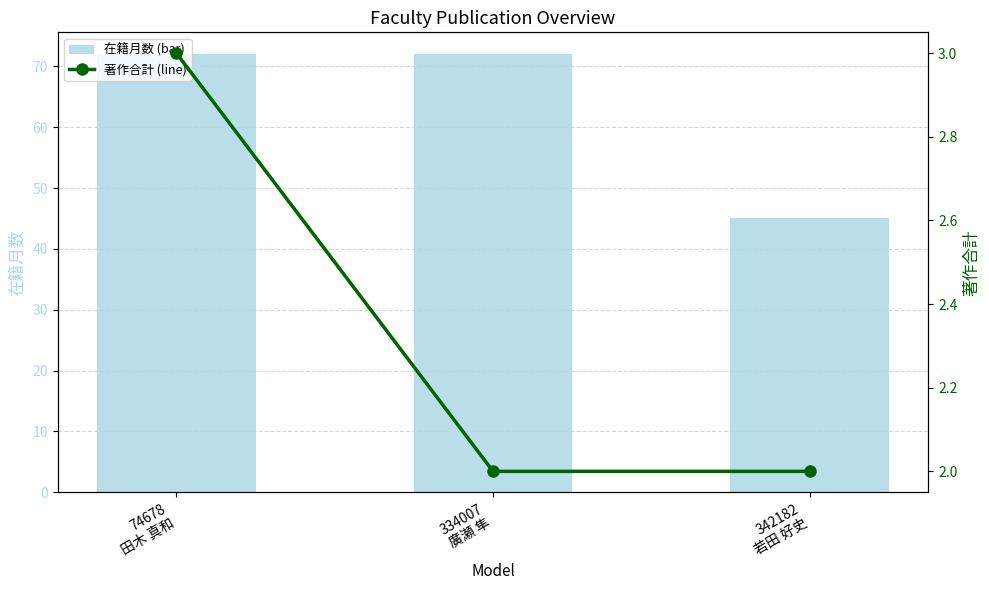

The 在籍月数 (bar) series shows 104 at 334007
廣瀬 隼. True or false?

False